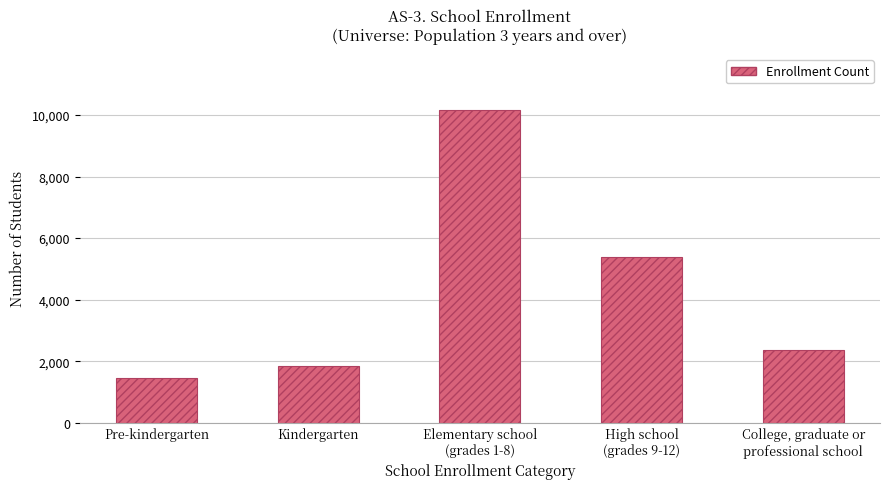

Which category has the highest value across all series?

Elementary school
(grades 1-8)